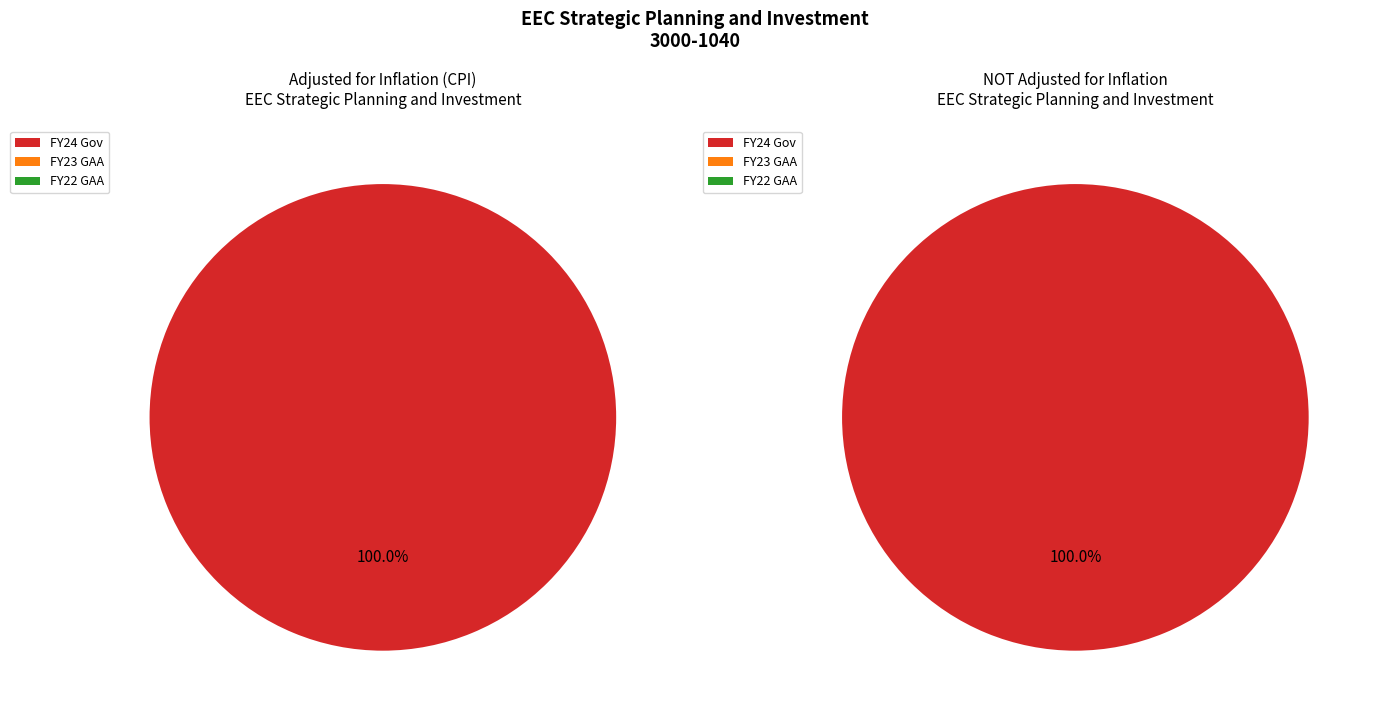

To the nearest percent, what is the difference between the largest and smallest slice percentages?

100%